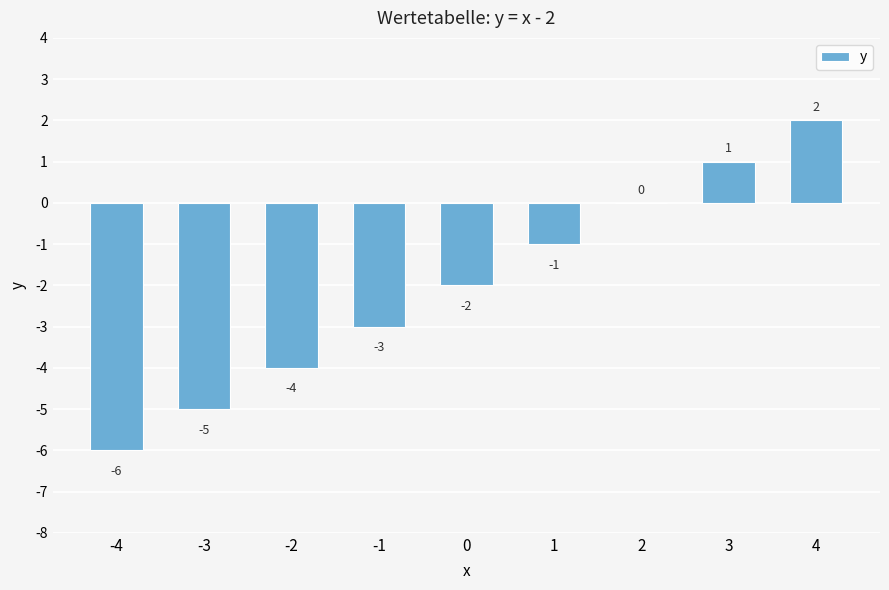

Count the number of categories in the chart.

9